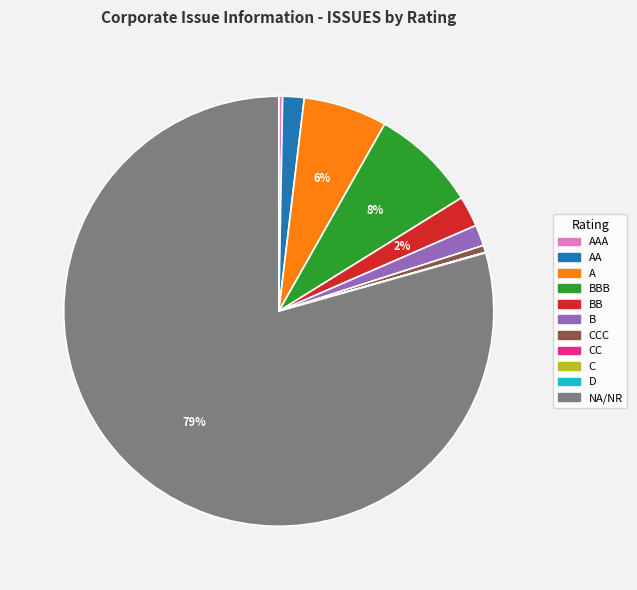

Is there a majority slice in this chart?

Yes